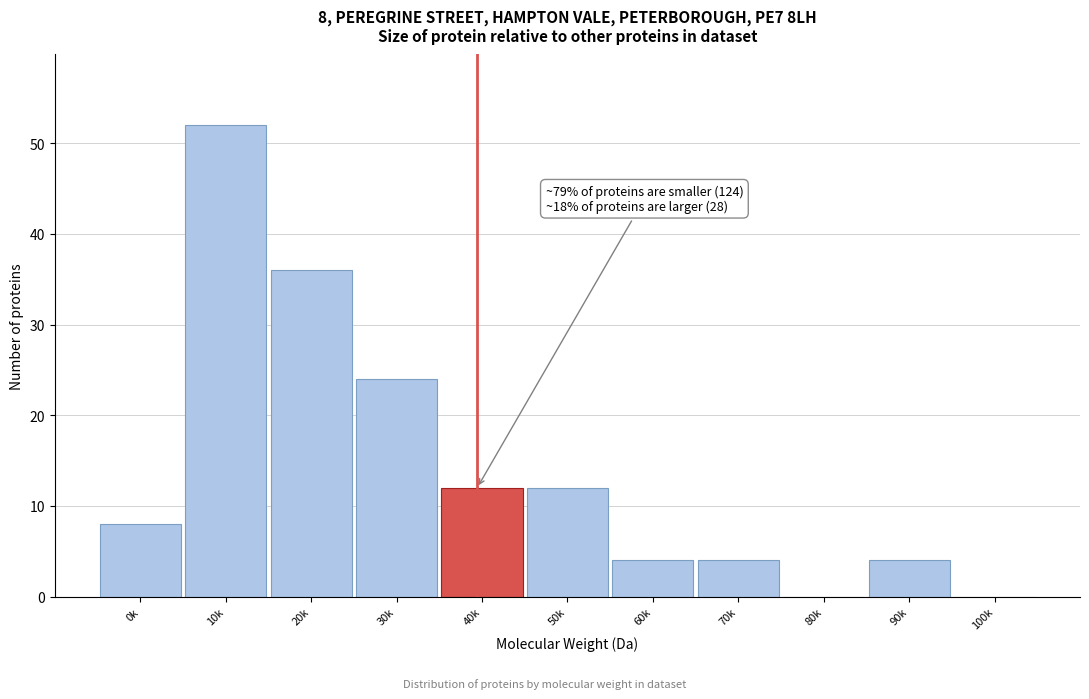

Reading left to right, transcribe all the data shown in this chart.

0k=8	10k=52	20k=36	30k=24	40k=12	50k=12	60k=4	70k=4	80k=0	90k=4	100k=0